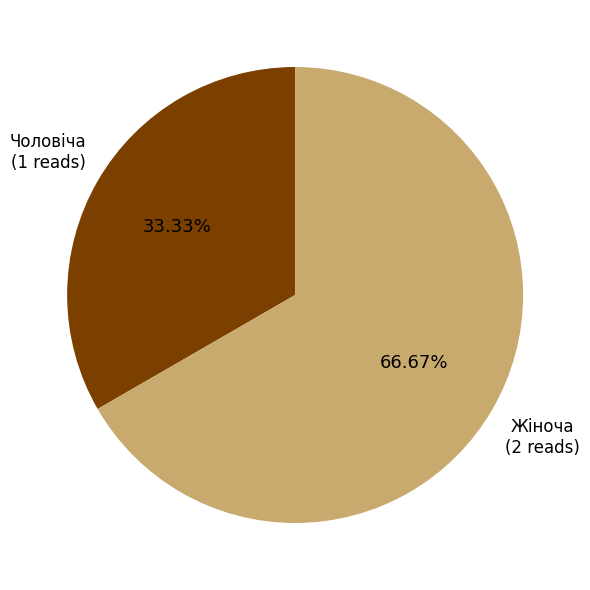

To the nearest percent, what is the difference between the Жіноча and Чоловіча slice percentages?

33%